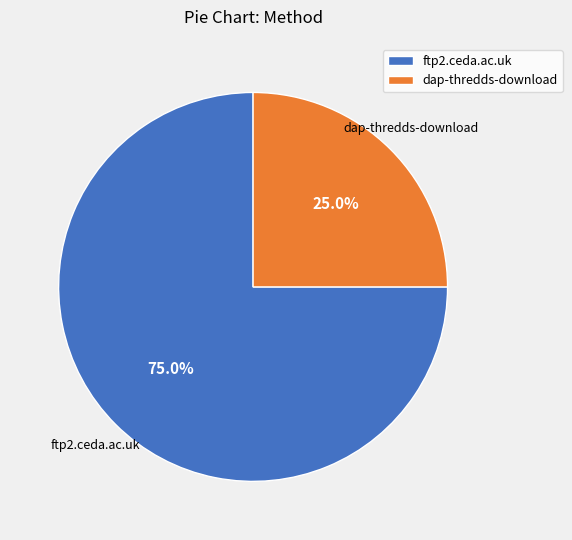

To the nearest percent, what percentage of the pie is dap-thredds-download?

25%